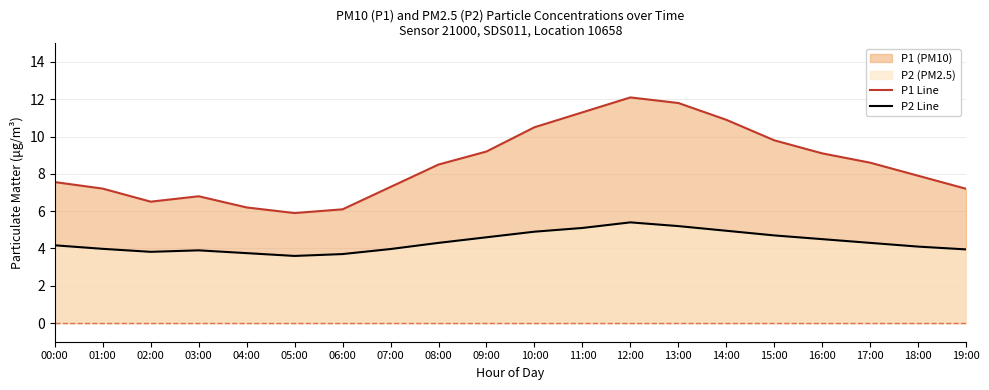

What is the sum of the P1 Line values at 16:00 and 03:00?

15.9